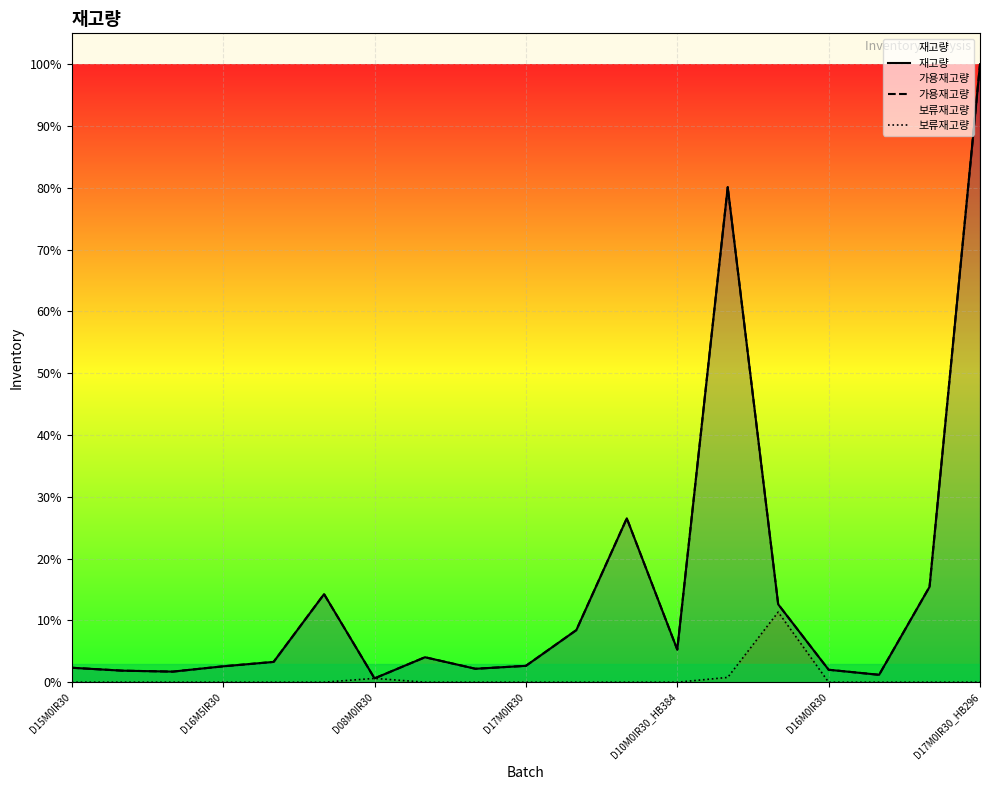

Does the chart display data point markers on the line(s)?

No